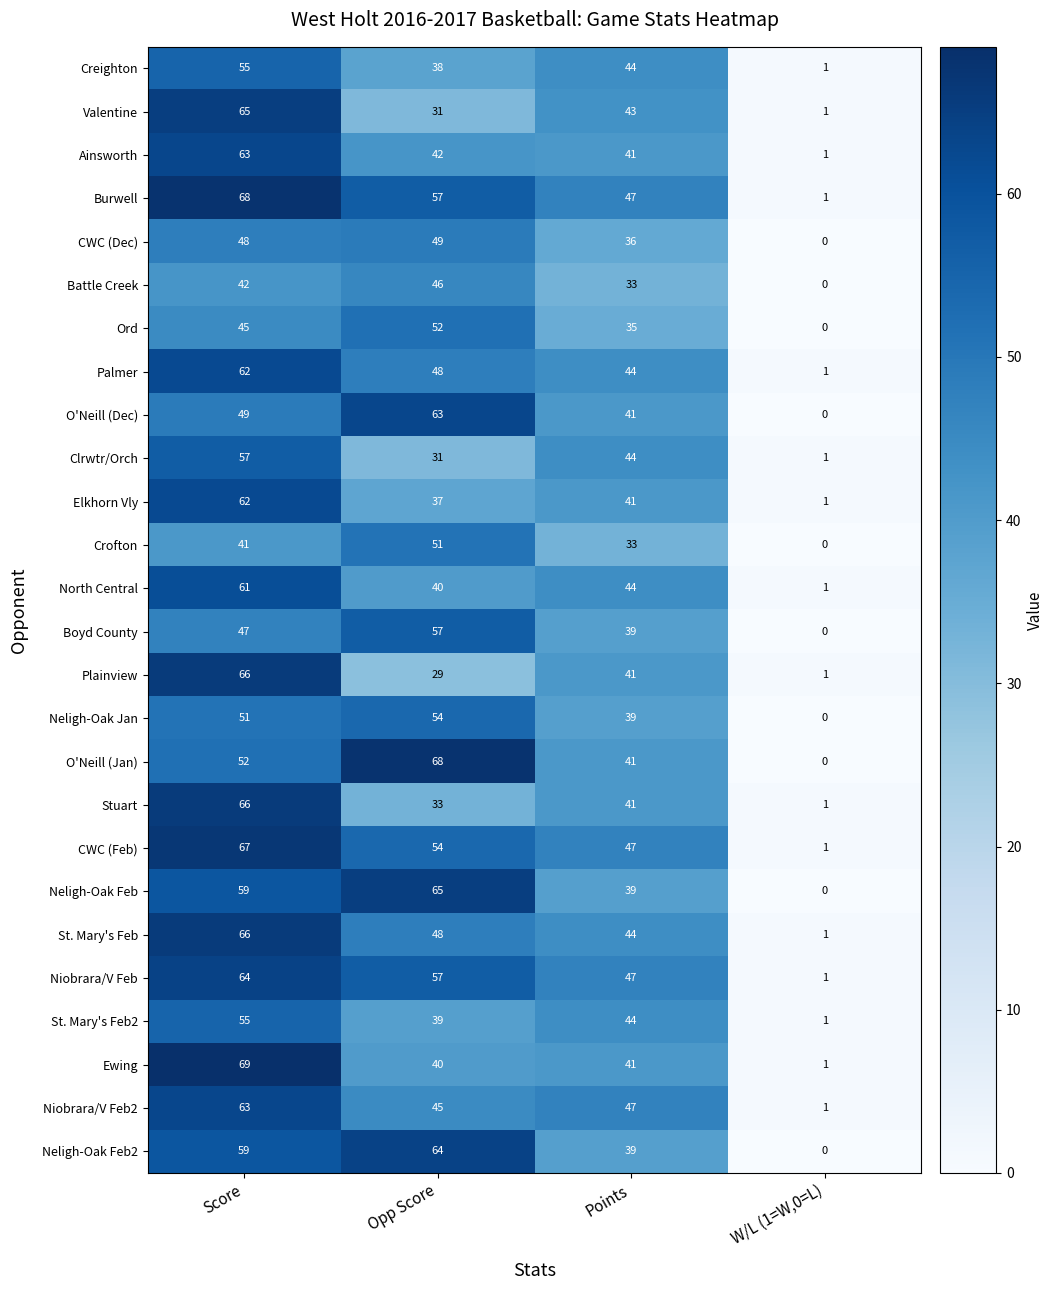

Which label corresponds to the largest value in the chart?

Score